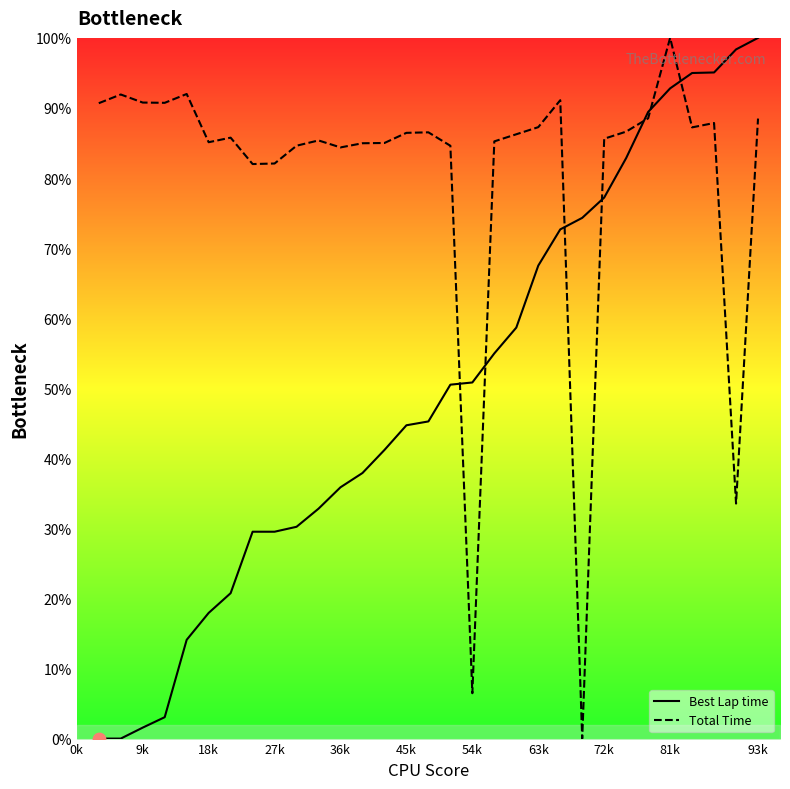

The Best Lap time series shows 44.7 at 45k. True or false?

True